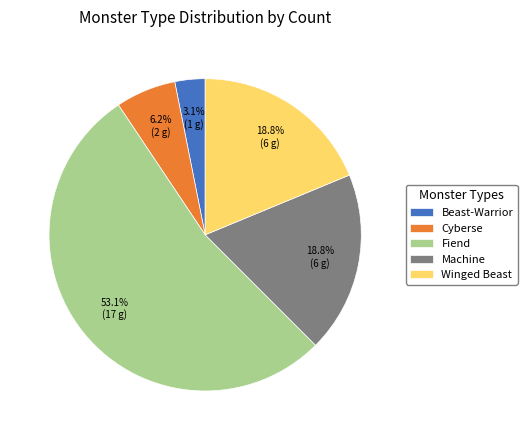

What is the largest slice in the pie chart?

Fiend